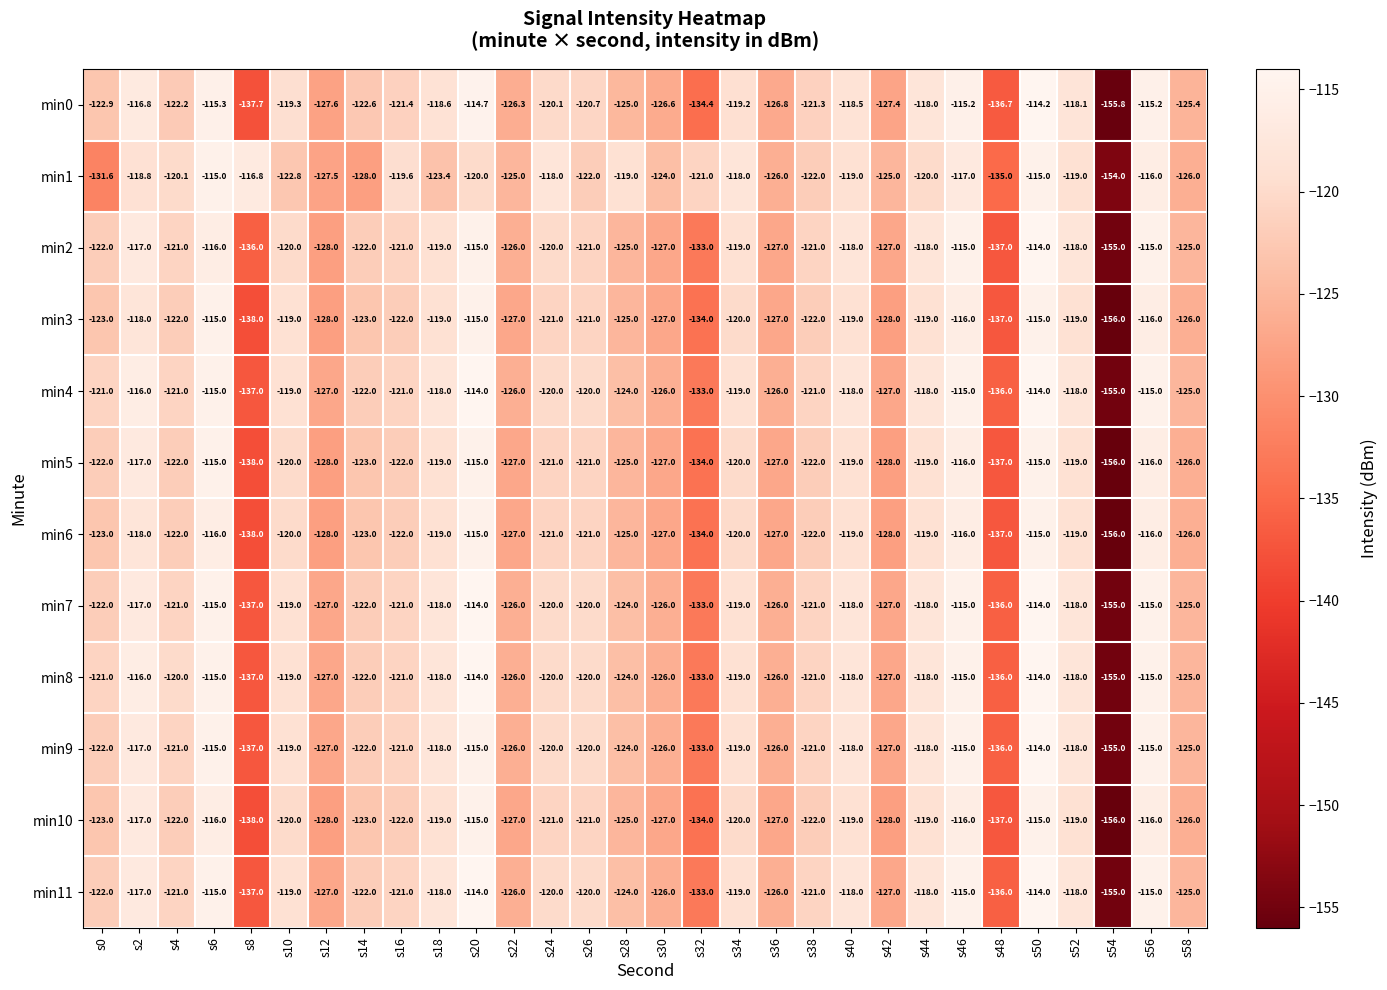

How many values in the min11 series are below -121?

13